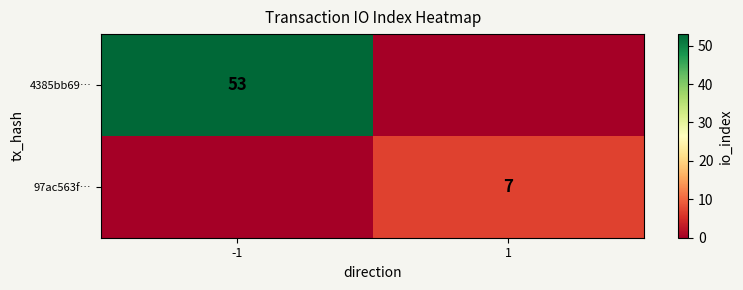

Is it true that 97ac563f… equals 2 at 1?

False